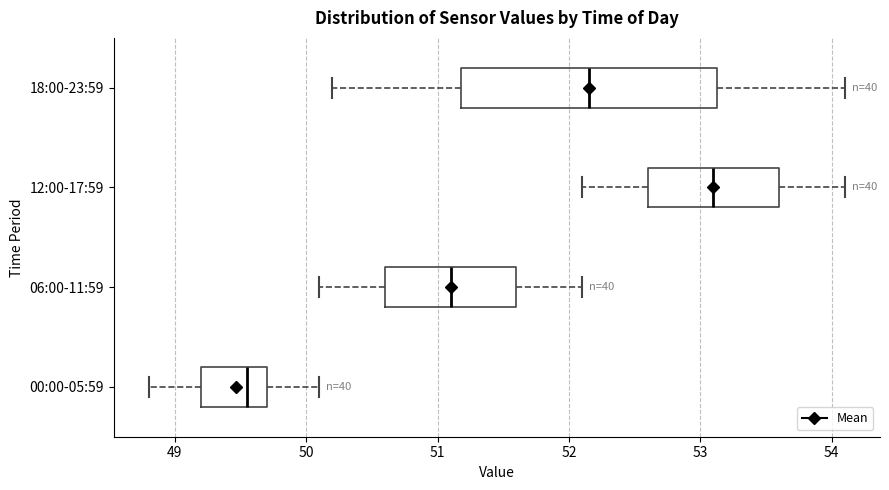

Which box's median line is the furthest to the right?

12:00-17:59